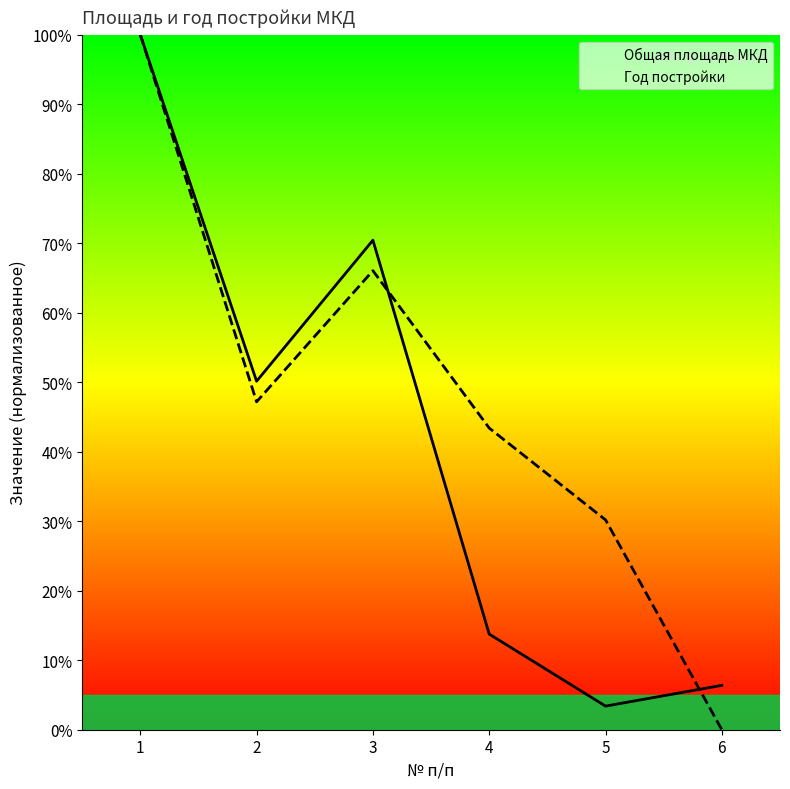

True or false: Год постройки has a value of 97.7 at 3.

False